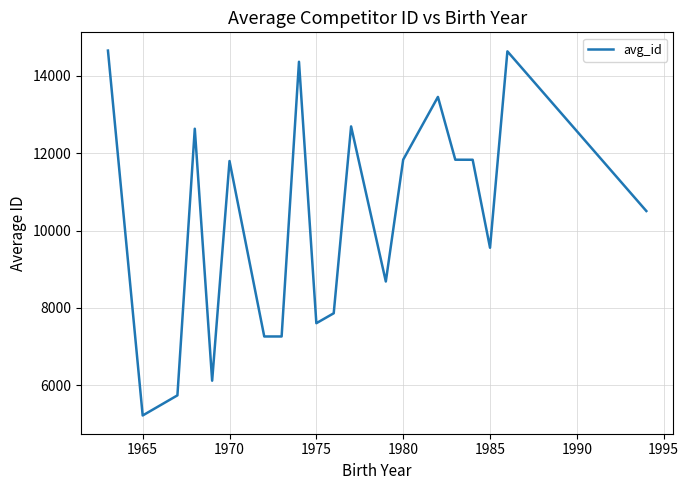

What is the greatest value displayed?

14651